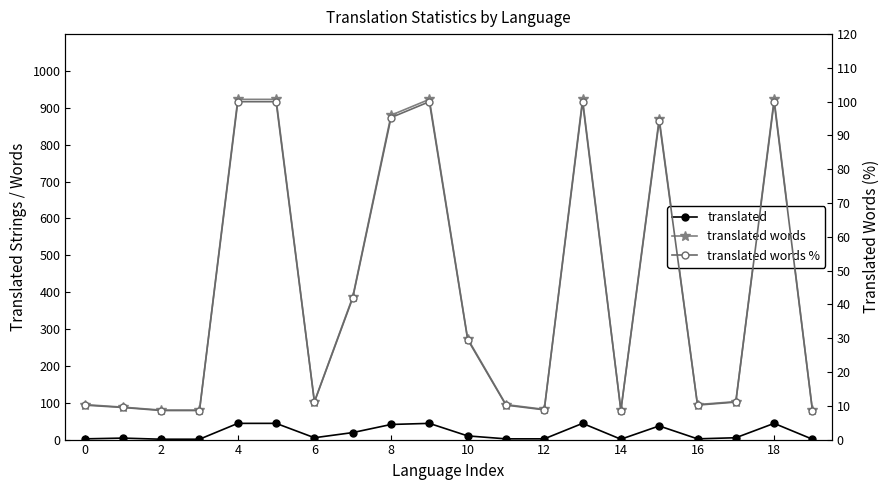

What is the value of the translated words % point at the 5th from the left?

100.0